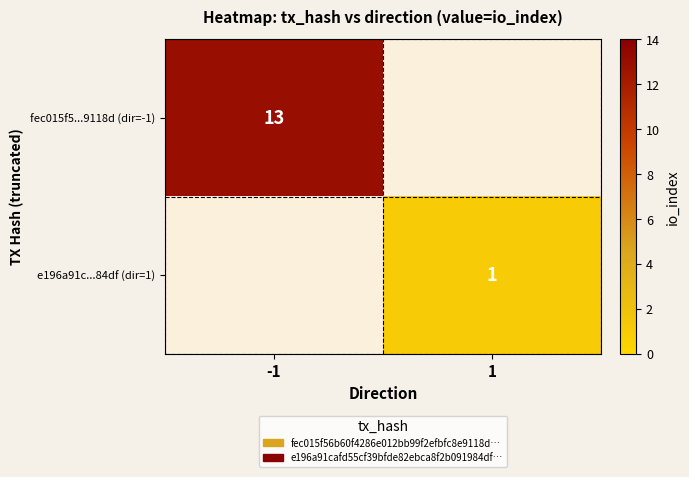

What is the maximum value shown in the chart?

13